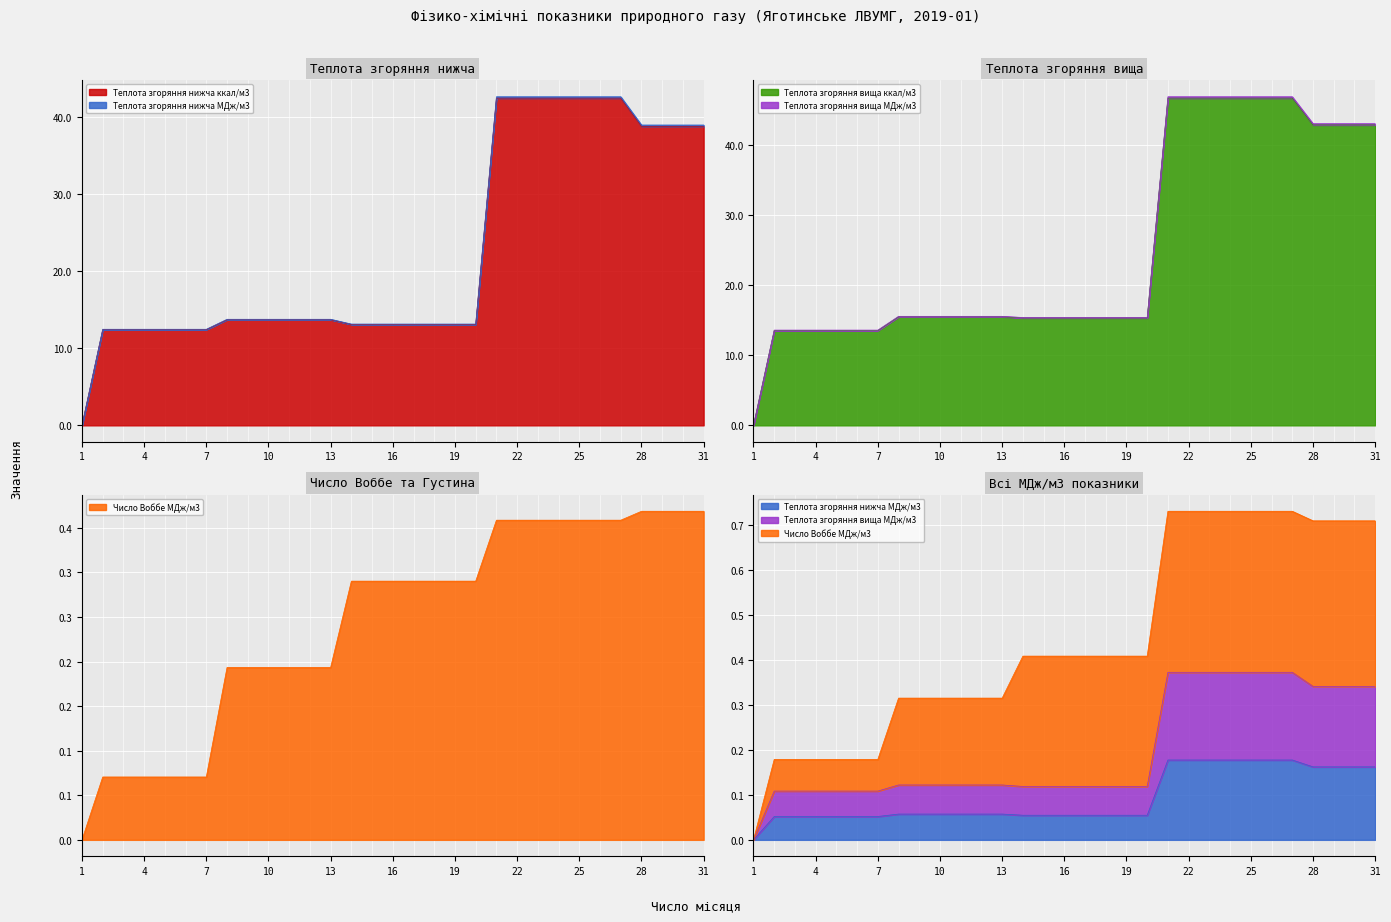

What is the total value across all series at 25?

136.5